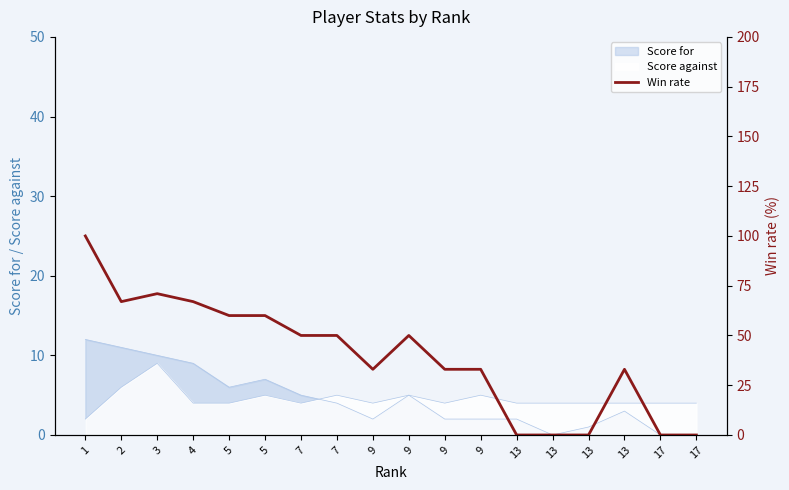

Which category has the lowest value across all series?

13